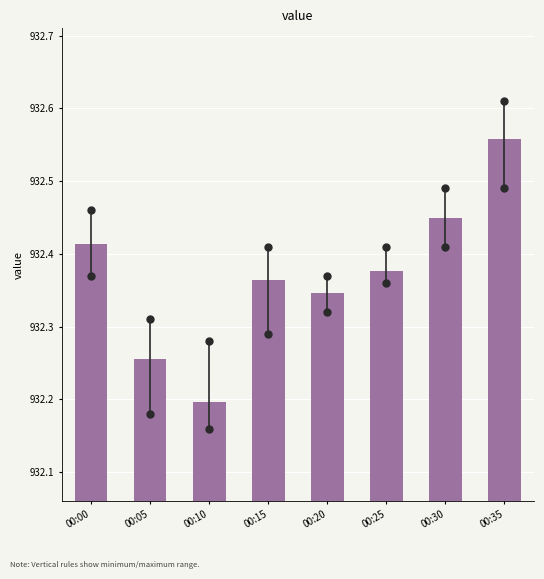

What is the ratio of the value at 00:30 to the value at 00:10?

1.0